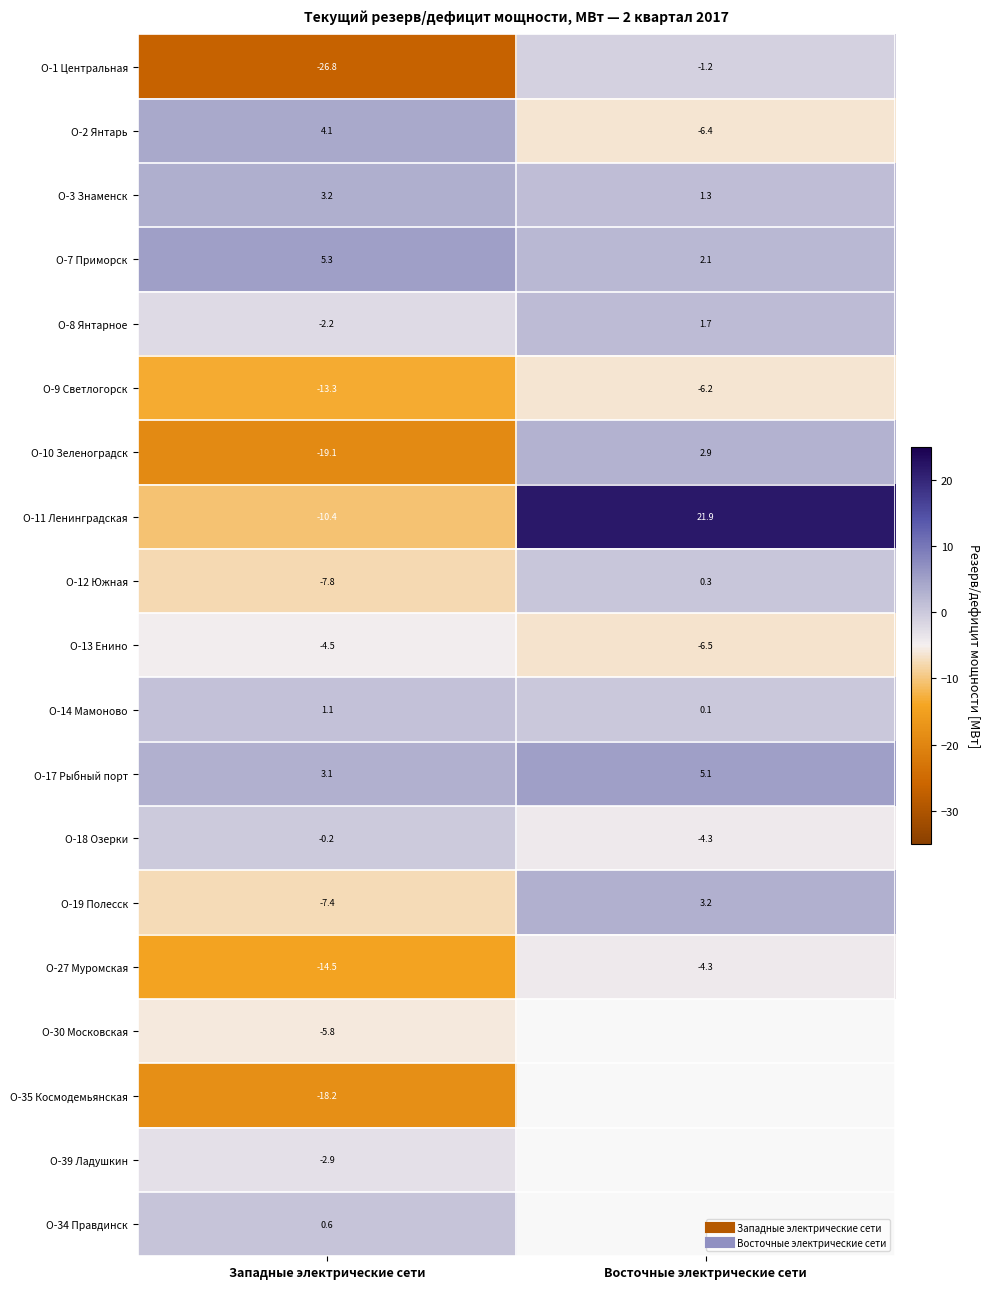

What is the difference between the maximum and minimum values in the О-2 Янтарь series?

10.5